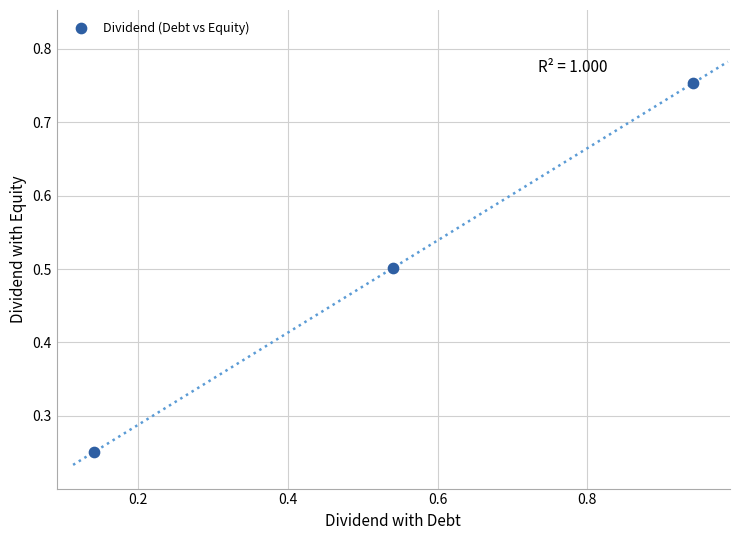

What is the range of Y values (max minus min)?

0.5